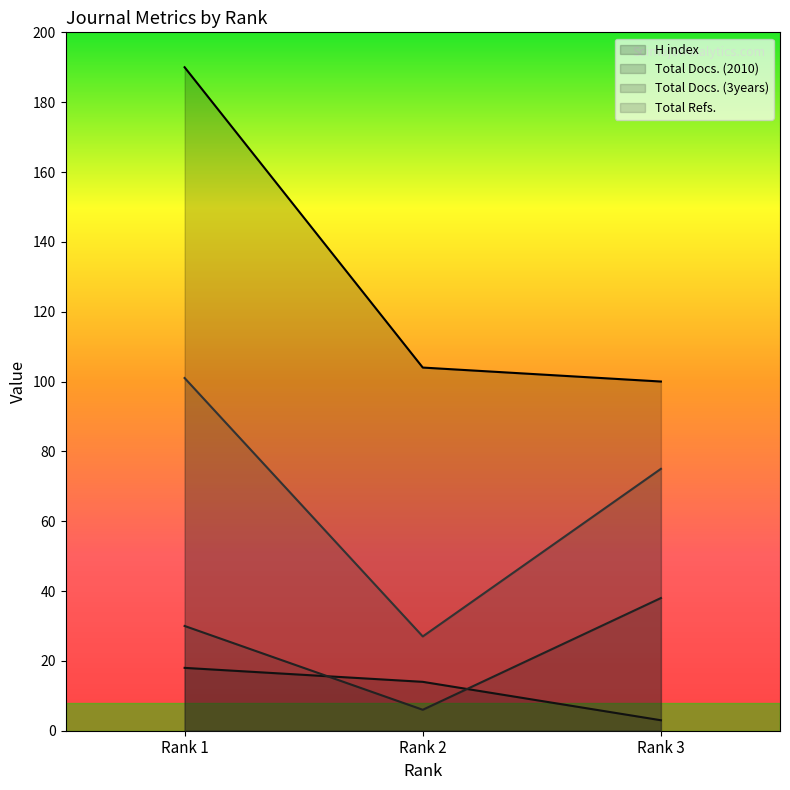

Rank the series by their maximum value, from highest to lowest.

H index, Total Refs., Total Docs. (3years), Total Docs. (2010)